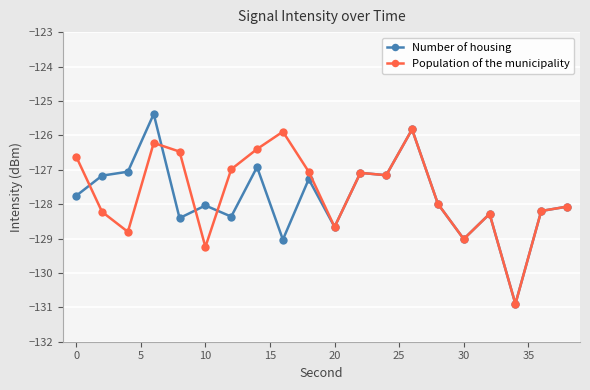

Rank the series by their maximum value, from highest to lowest.

Number of housing, Population of the municipality